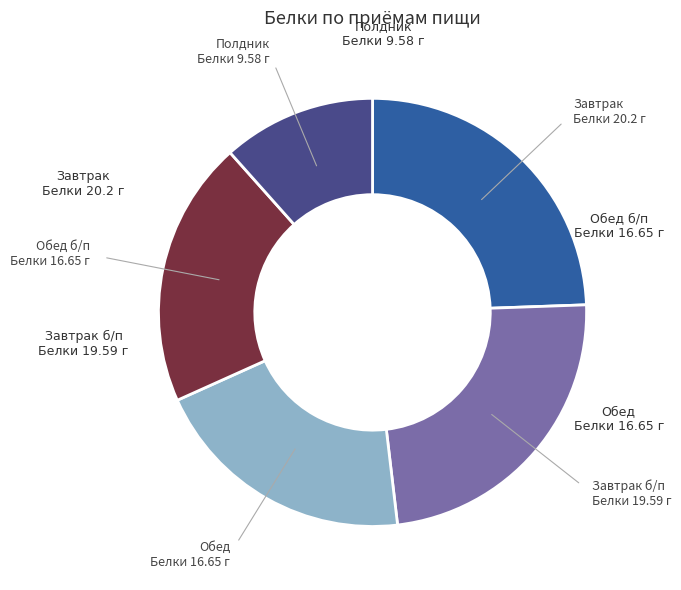

Does any single category account for the majority?

No